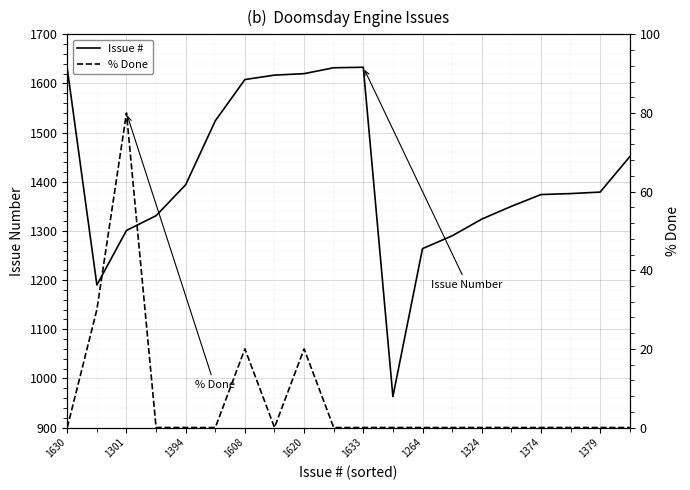

True or false: Issue # has more than 0 points higher than both neighbors.

True